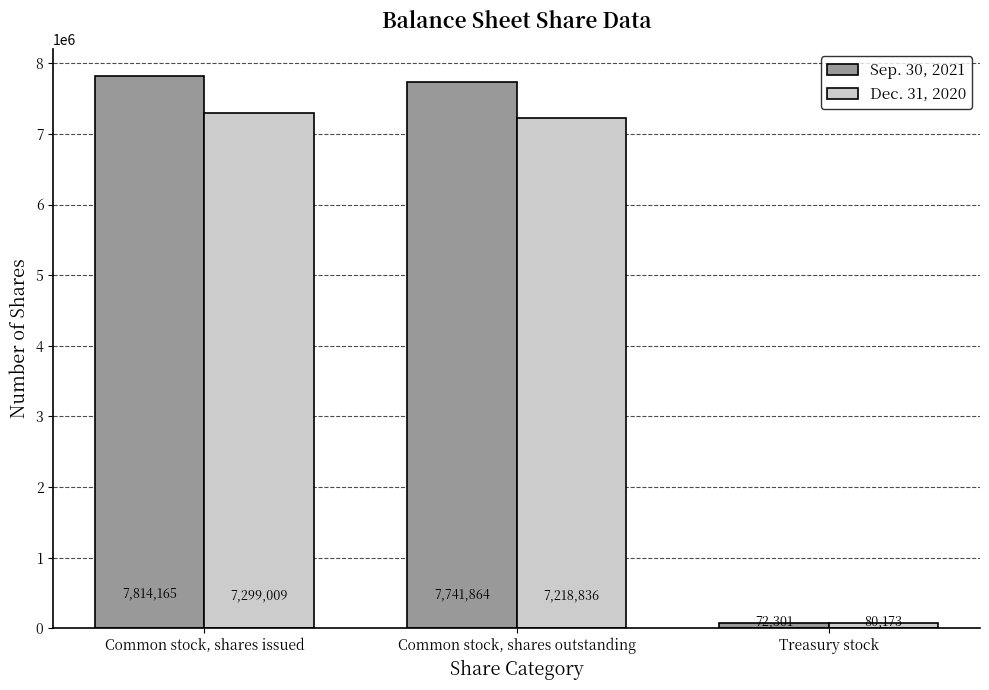

Where is Sep. 30, 2021 nearest to the value 3943233?

Common stock, shares outstanding